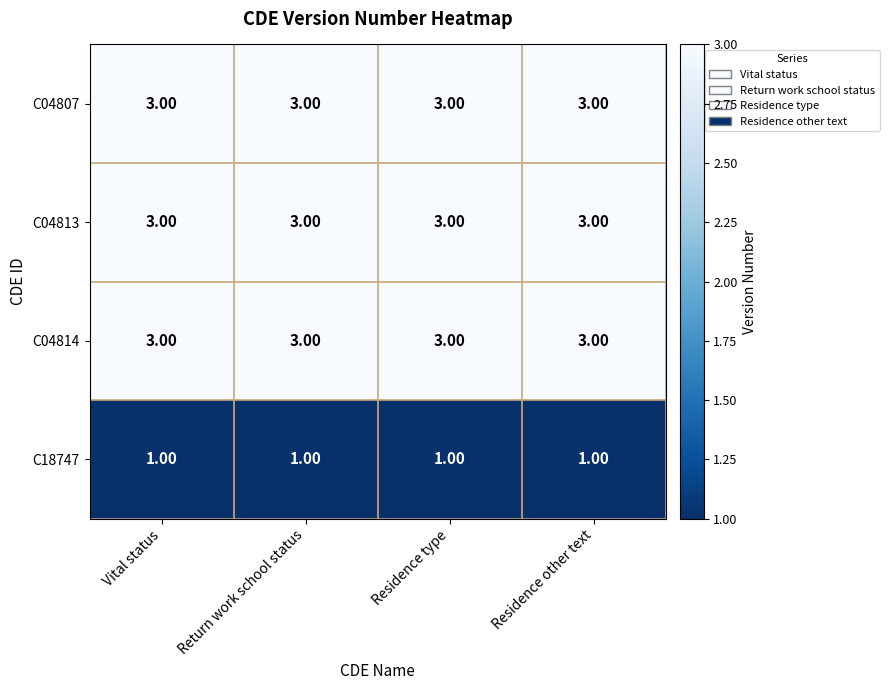

Is the value of C18747 at Vital status greater than the value of C04814 at Residence type?

No